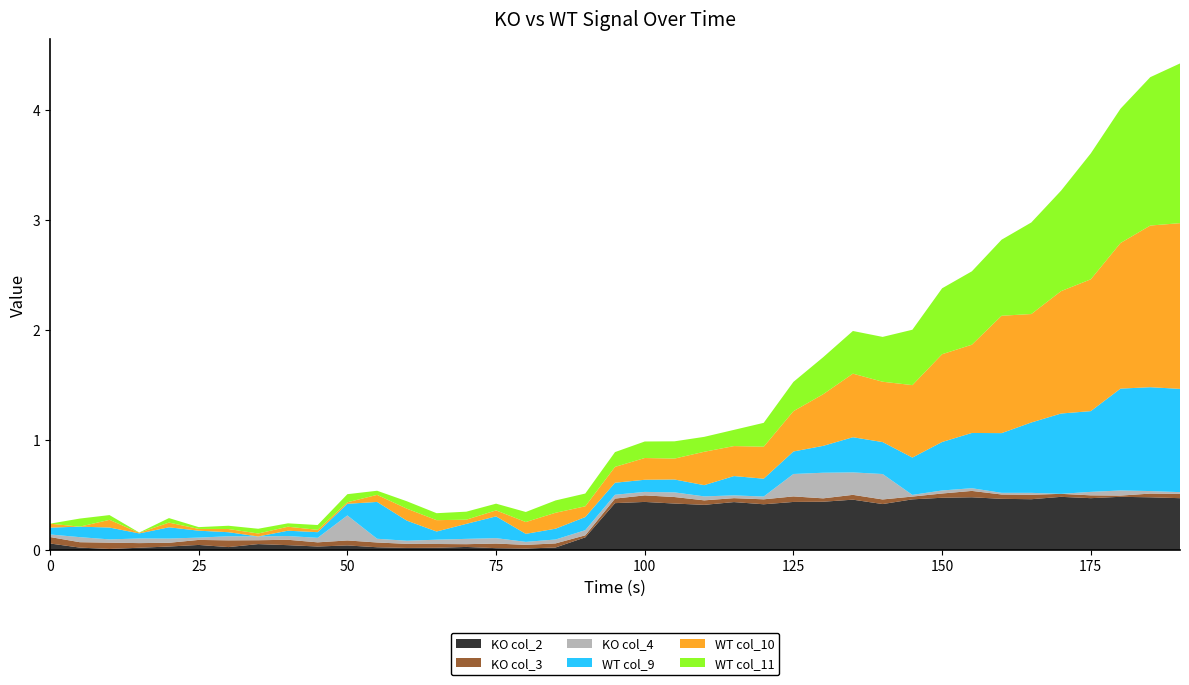

Reading right to left, list all the values displayed in this chart.

KO col_2: 0.5	0.5	0.5	0.5	0.5	0.5	0.5	0.5	0.5	0.5	0.4	0.5	0.4	0.4	0.4	0.4	0.4	0.4	0.4	0.4	0.1	0.0	0.0	0.0	0.0	0.0	0.0	0.0	0.0	0.0	0.0	0.1	0.0	0.0	0.0	0.0	0.0	0.0	0.1
KO col_3: 0.0	0.0	0.0	0.0	0.0	0.0	0.0	0.1	0.0	0.0	0.0	0.0	0.0	0.1	0.0	0.0	0.0	0.1	0.1	0.0	0.0	0.0	0.0	0.0	0.0	0.0	0.0	0.0	0.0	0.0	0.0	0.0	0.1	0.0	0.0	0.0	0.1	0.0	0.1
KO col_4: 0.0	0.0	0.0	0.0	0.0	0.0	0.0	0.0	0.0	0.0	0.2	0.2	0.2	0.2	0.0	0.0	0.0	0.0	0.0	0.0	0.0	0.0	0.0	0.0	0.0	0.0	0.0	0.0	0.2	0.0	0.0	0.0	0.0	0.0	0.0	0.0	0.0	0.0	0.0
WT col_9: 0.9	0.9	0.9	0.7	0.7	0.6	0.5	0.5	0.4	0.3	0.3	0.3	0.2	0.2	0.2	0.2	0.1	0.1	0.1	0.1	0.1	0.1	0.1	0.2	0.1	0.1	0.2	0.3	0.1	0.1	0.0	0.0	0.0	0.1	0.1	0.0	0.1	0.1	0.1
WT col_10: 1.5	1.5	1.3	1.2	1.1	1.0	1.1	0.8	0.8	0.7	0.5	0.6	0.5	0.4	0.3	0.3	0.3	0.2	0.2	0.1	0.1	0.1	0.1	0.1	0.0	0.1	0.1	0.1	0.0	0.0	0.0	0.0	0.0	0.0	0.0	0.0	0.1	0.0	0.0
WT col_11: 1.5	1.3	1.2	1.1	0.9	0.8	0.7	0.7	0.6	0.5	0.4	0.4	0.3	0.3	0.2	0.1	0.1	0.2	0.2	0.1	0.1	0.1	0.1	0.1	0.1	0.1	0.1	0.0	0.1	0.0	0.0	0.0	0.0	0.0	0.0	0.0	0.0	0.1	0.0